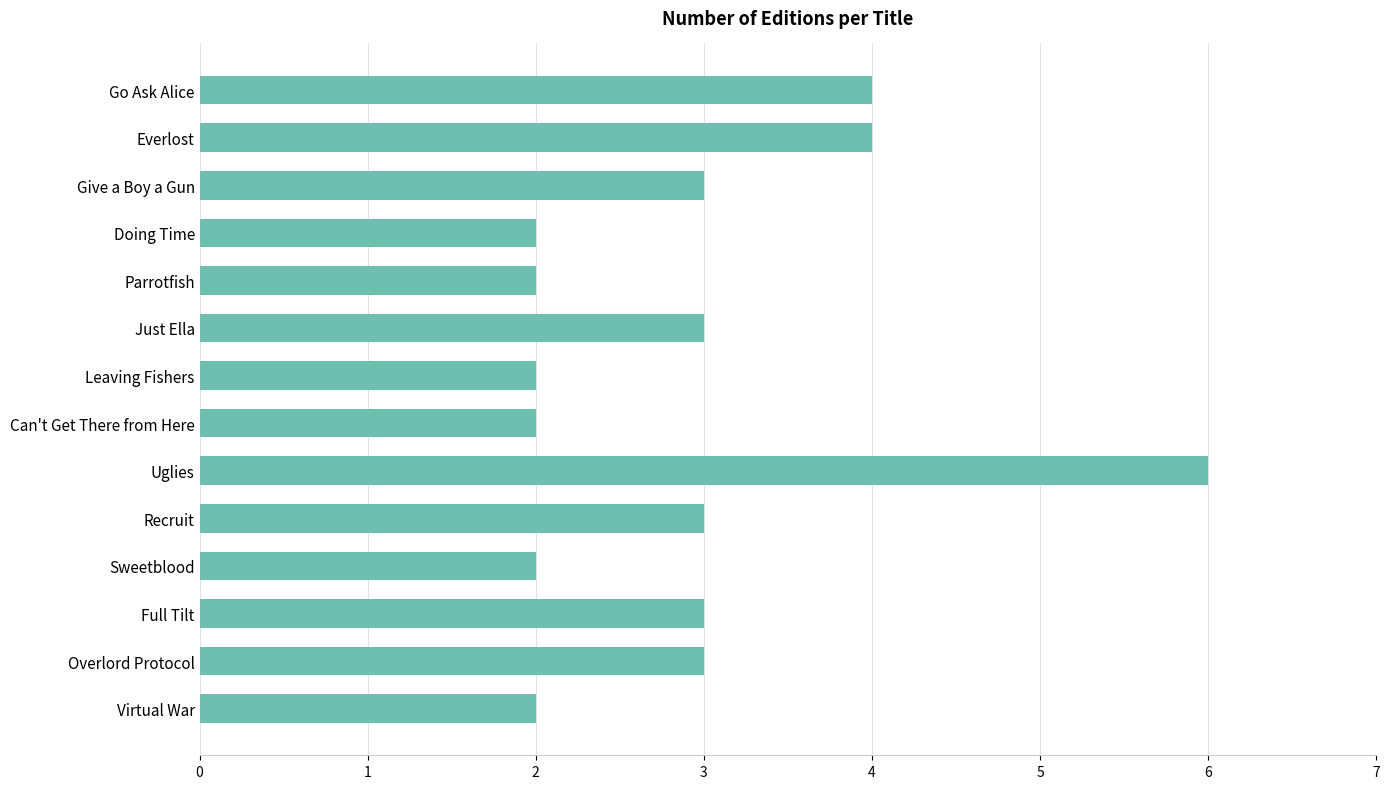

The value at Full Tilt is 5. True or false?

False